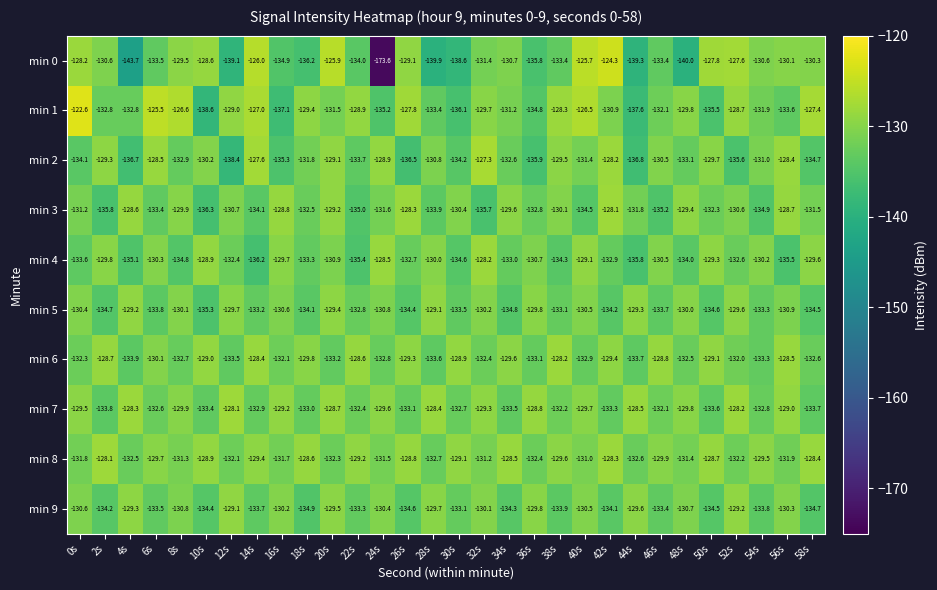

What is the approximate value of min 4 at 24s?

-128.5